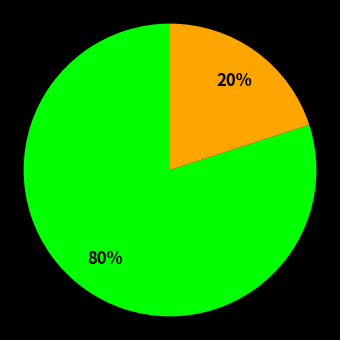

To the nearest percent, what is the average slice percentage?

50%